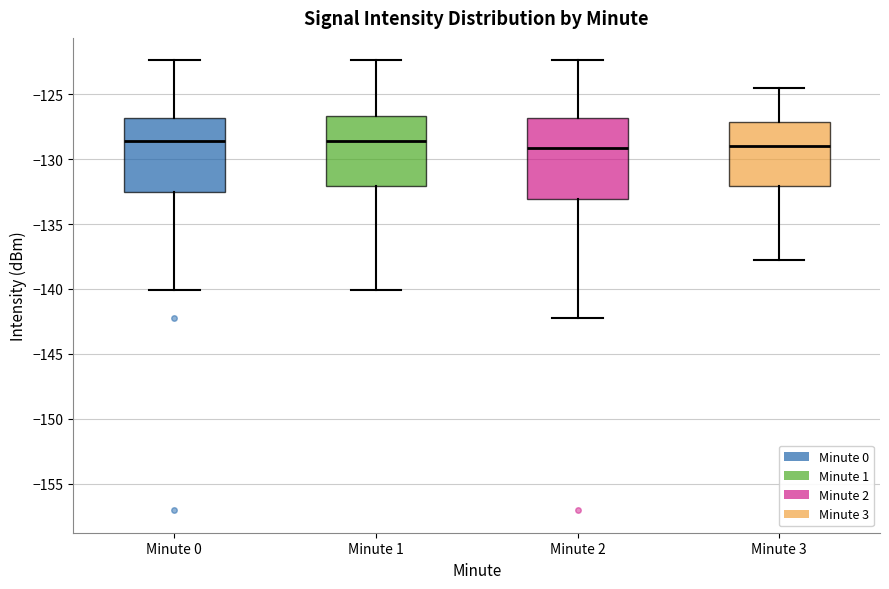

Where does the median line of the box for Minute 1 sit on the y-axis? The values are not printed on the chart, so give them approximately, as read against the axis.

-128.5